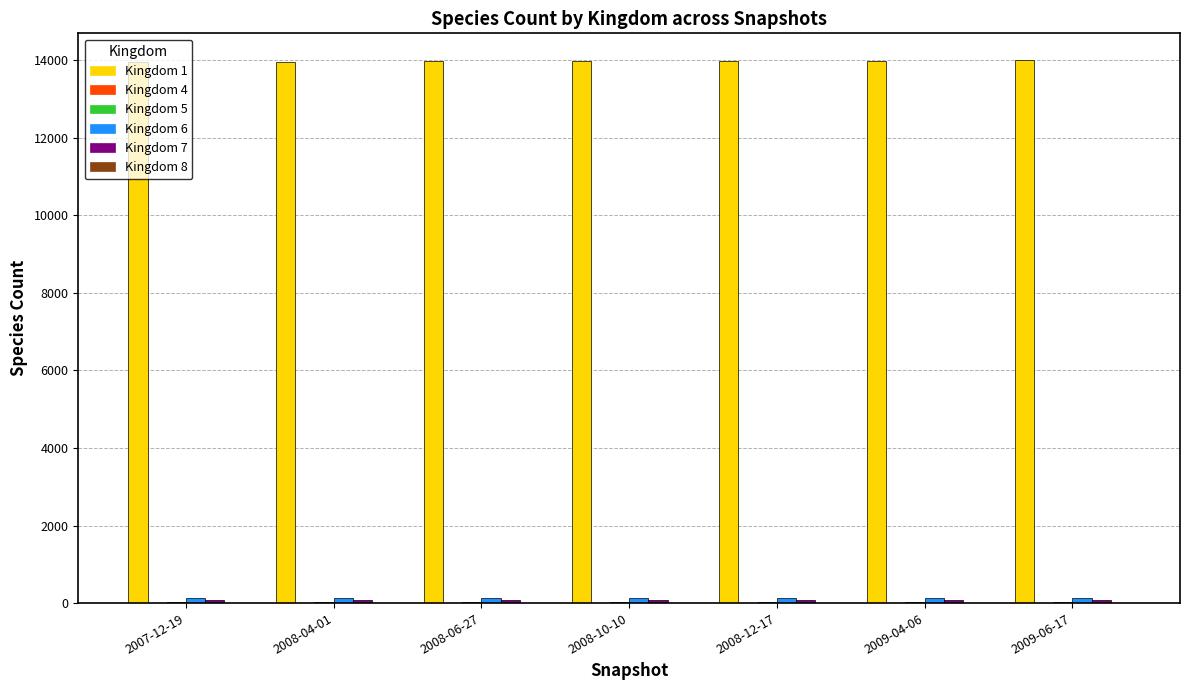

Which series has the largest total across all categories?

Kingdom 1